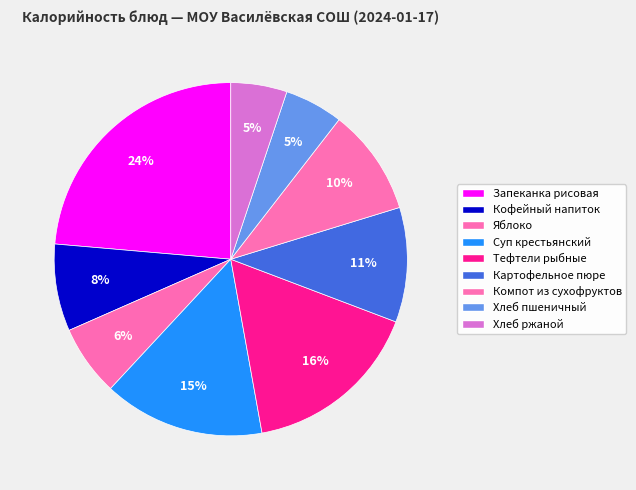

How many segments does this pie chart have?

9